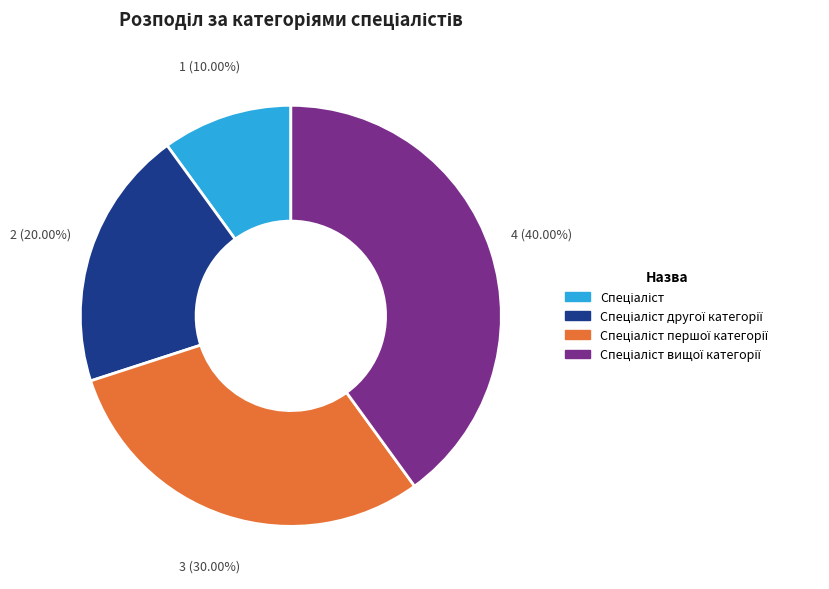

How many slices are in this pie chart?

4